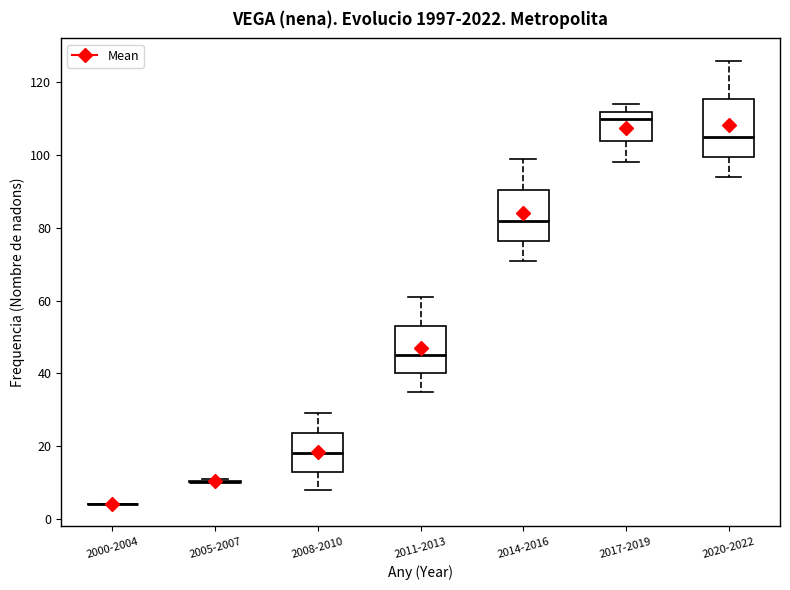

Reading left to right, read every box against the y-axis: the position of its median line, the range the box covers, and the ends of its whiskers. The values are not printed on the chart, so give them approximately, as read against the axis.

2000-2004: box collapsed to a line at 4, whiskers 4 to 4
2005-2007: box collapsed to a line at 10, whiskers 10 to 12
2008-2010: median 18, box 14 to 24, whiskers 8 to 30
2011-2013: median 46, box 40 to 54, whiskers 36 to 62
2014-2016: median 82, box 76 to 90, whiskers 72 to 100
2017-2019: median 110, box 104 to 112, whiskers 98 to 114
2020-2022: median 106, box 100 to 116, whiskers 94 to 126